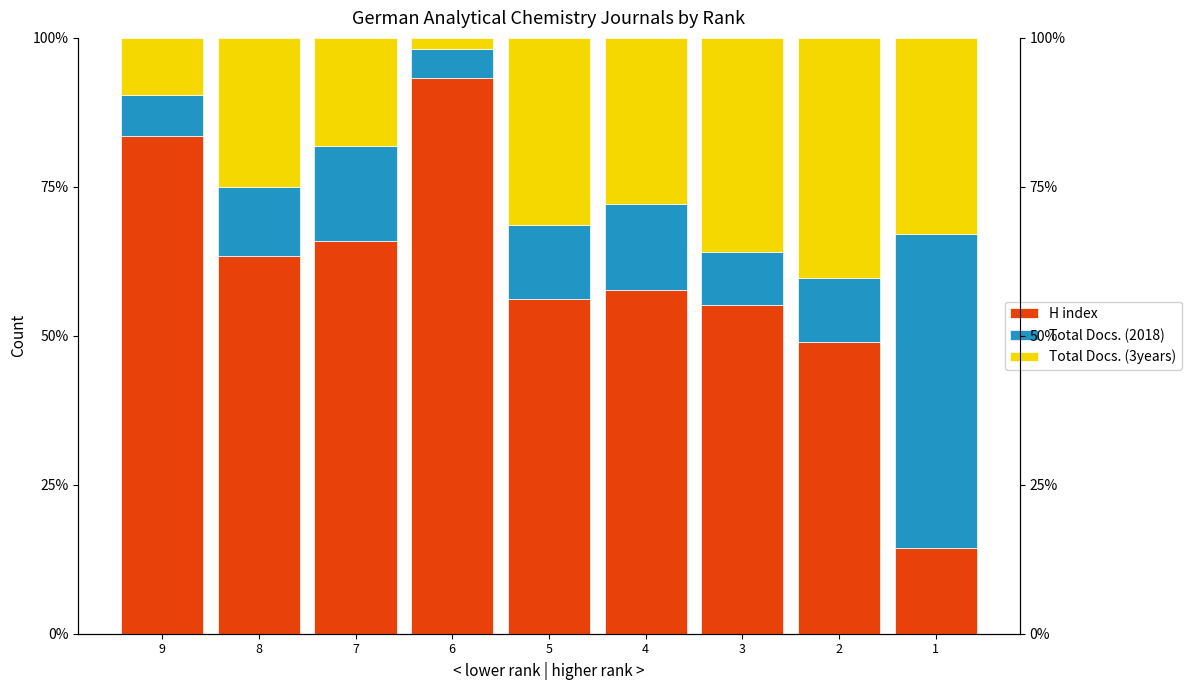

What are all the series names shown in the legend?

H index, Total Docs. (2018), Total Docs. (3years)